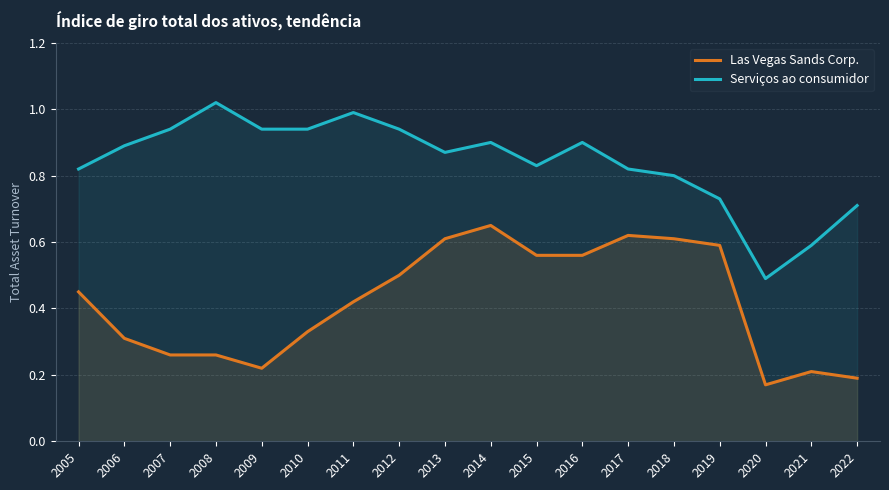

What is the value of the Serviços ao consumidor point at the 11th from the left?

0.8